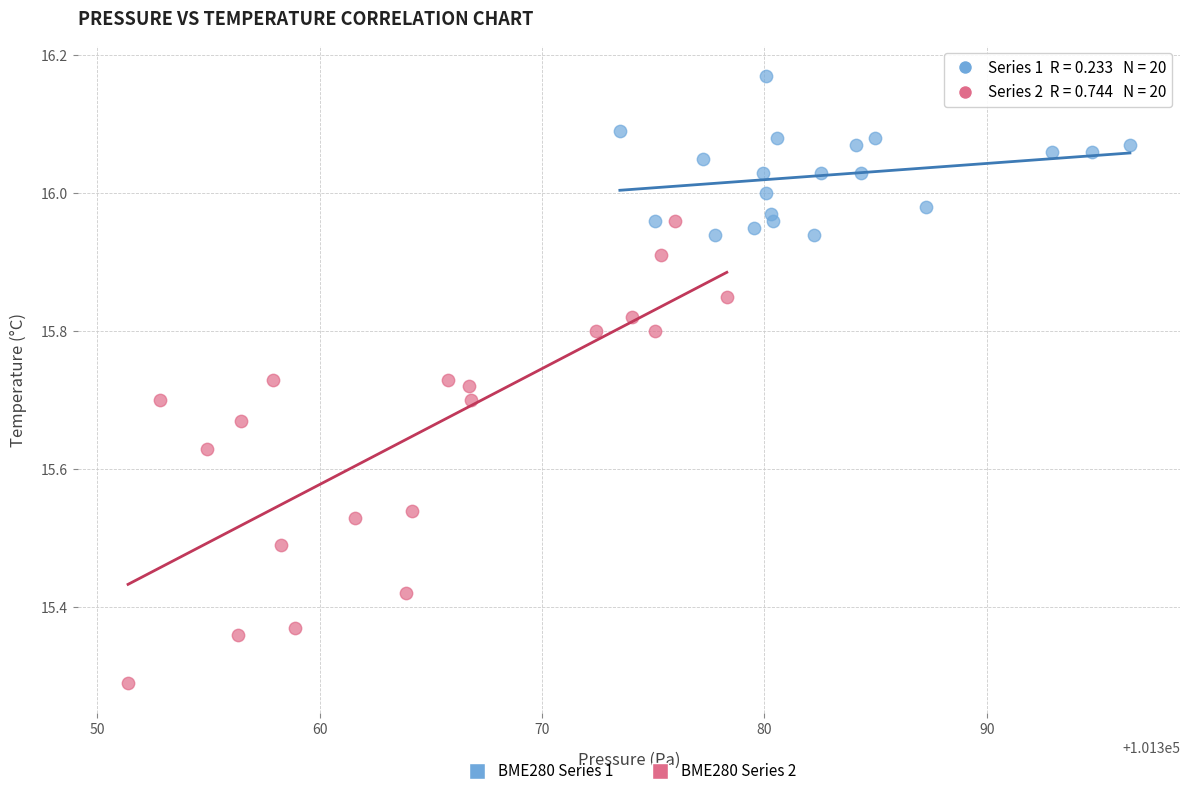

Which series has the widest spread of Y values?

BME280 Series 2